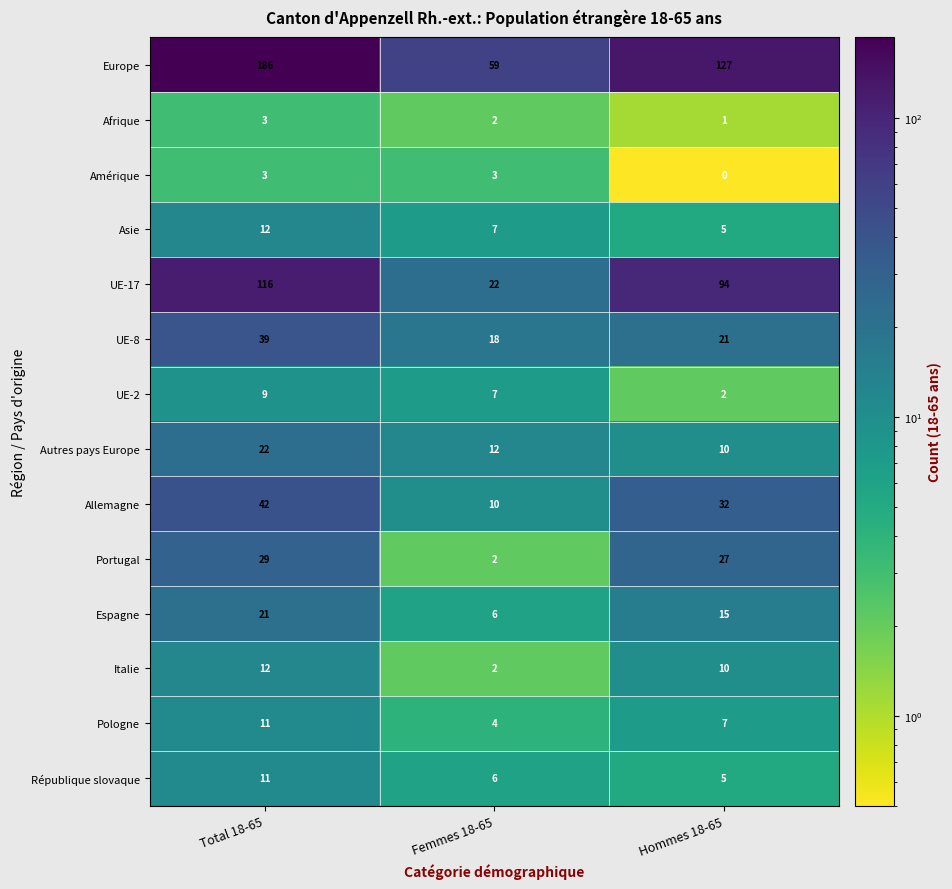

What is the spread (max minus min) of values at Hommes 18-65?

127